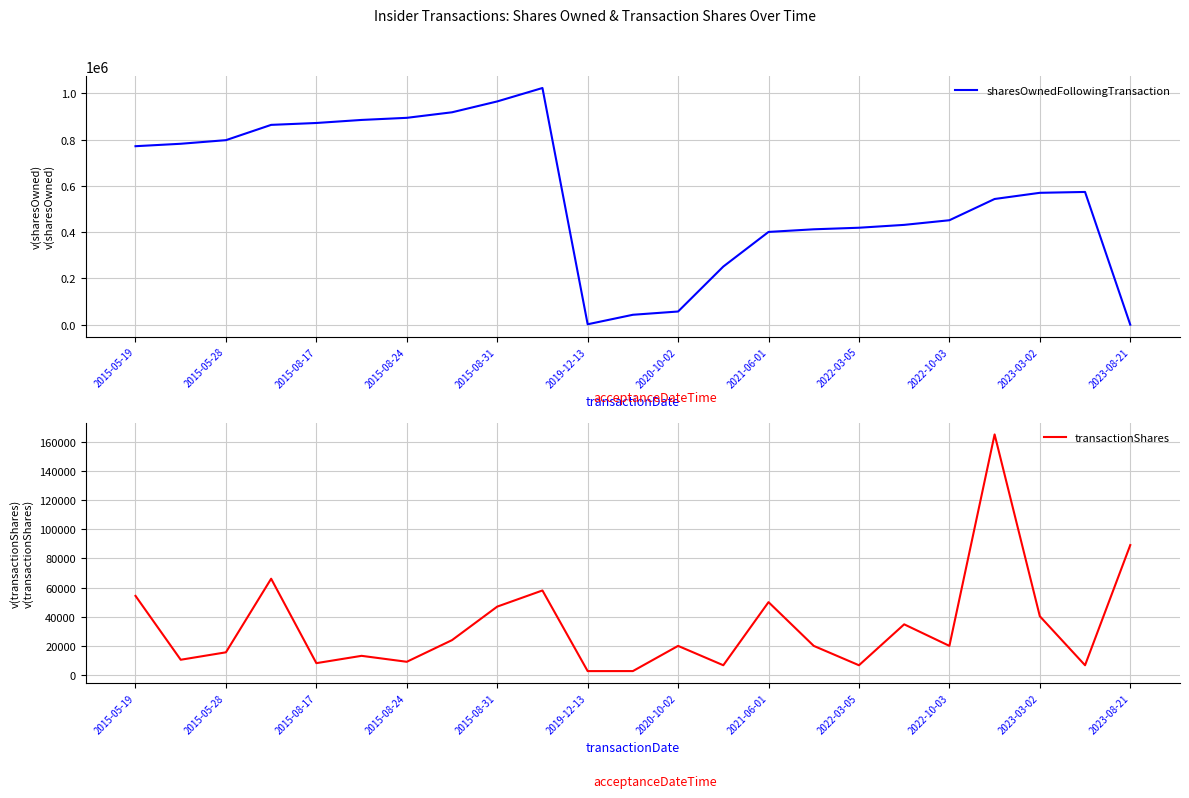

How many times do sharesOwnedFollowingTransaction and transactionShares cross each other?

3